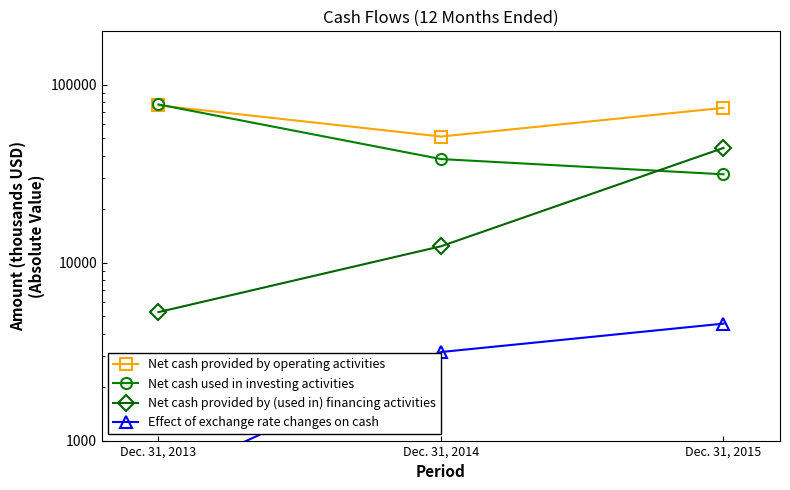

What is the difference between the maximum and minimum values in the Effect of exchange rate changes on cash series?

3953